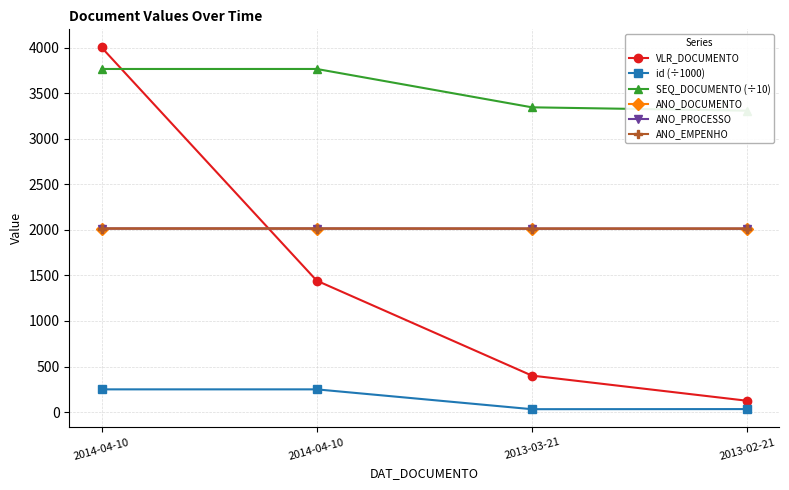

Read the SEQ_DOCUMENTO (÷10) value at 2013-03-21.

3344.0